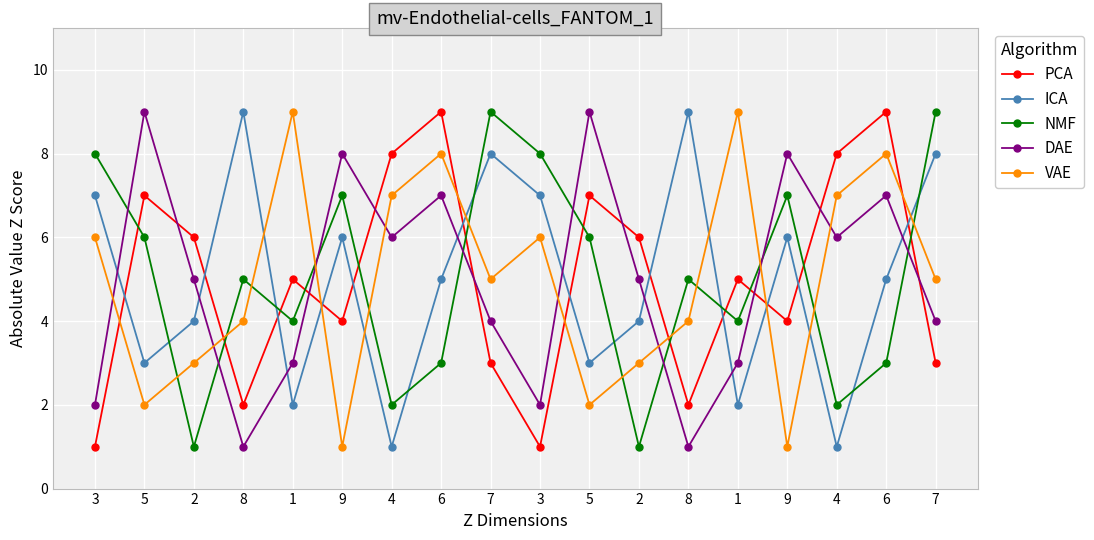

Read the PCA value at 6.

9